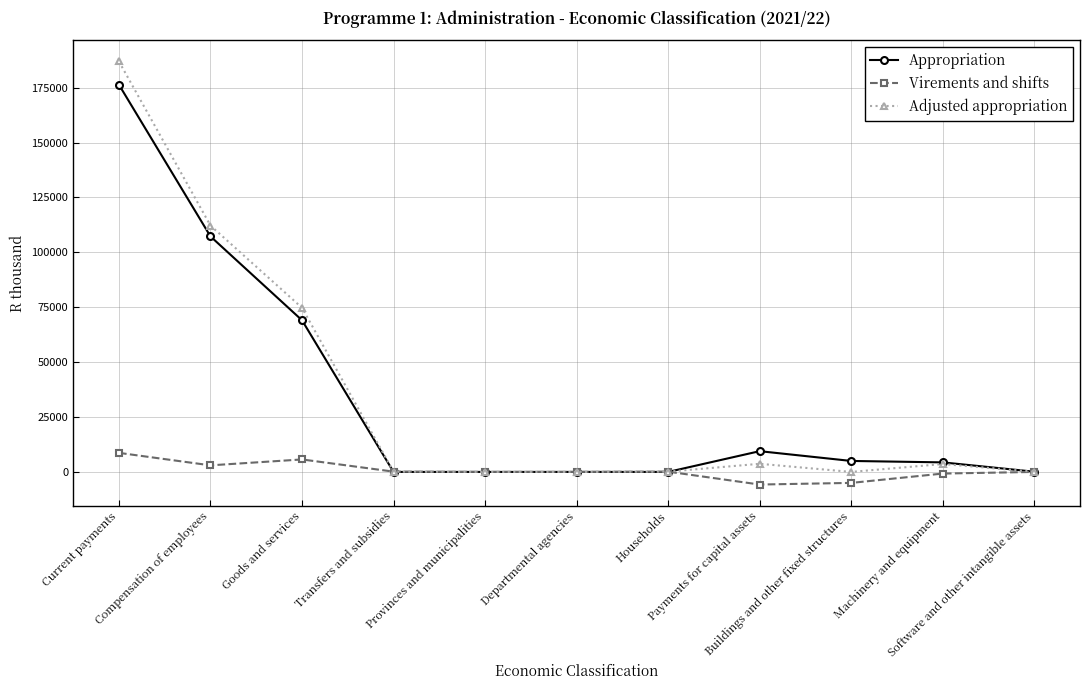

Which series has the largest range (max minus min)?

Adjusted appropriation